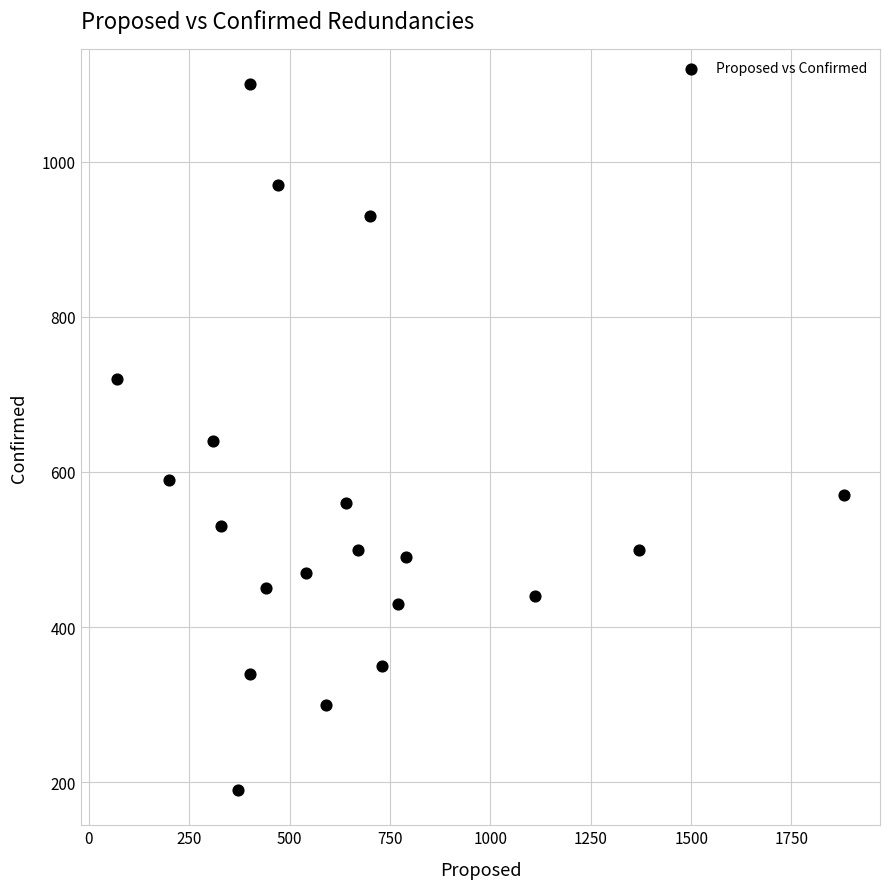

What is the range of Y values (max minus min)?

910